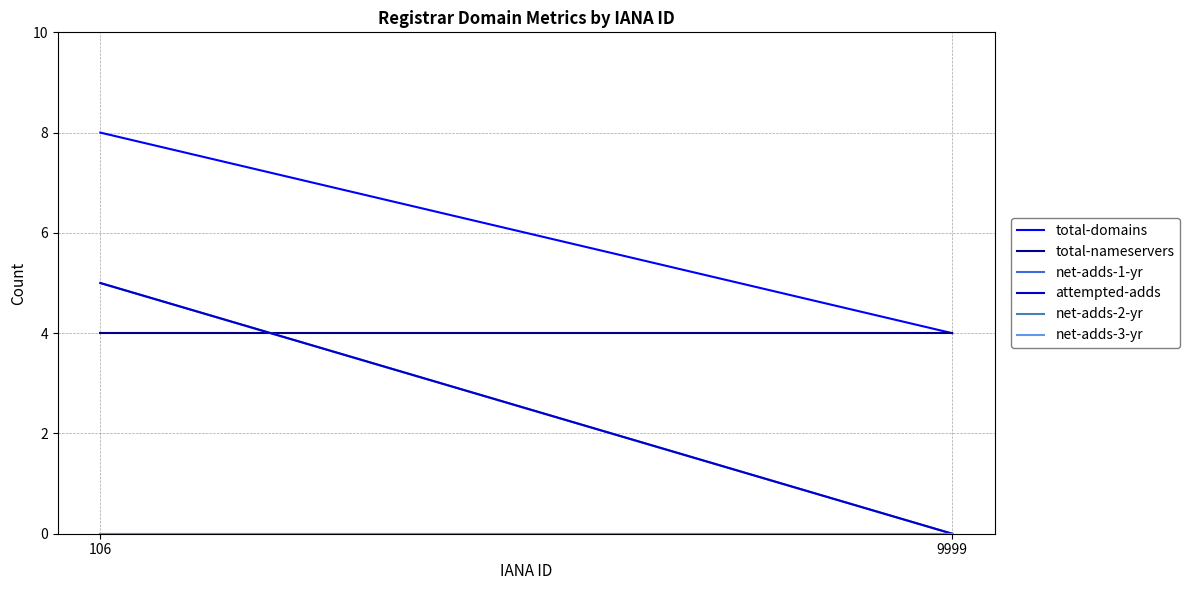

What is the sum of the net-adds-1-yr values at 9999 and 106?

5